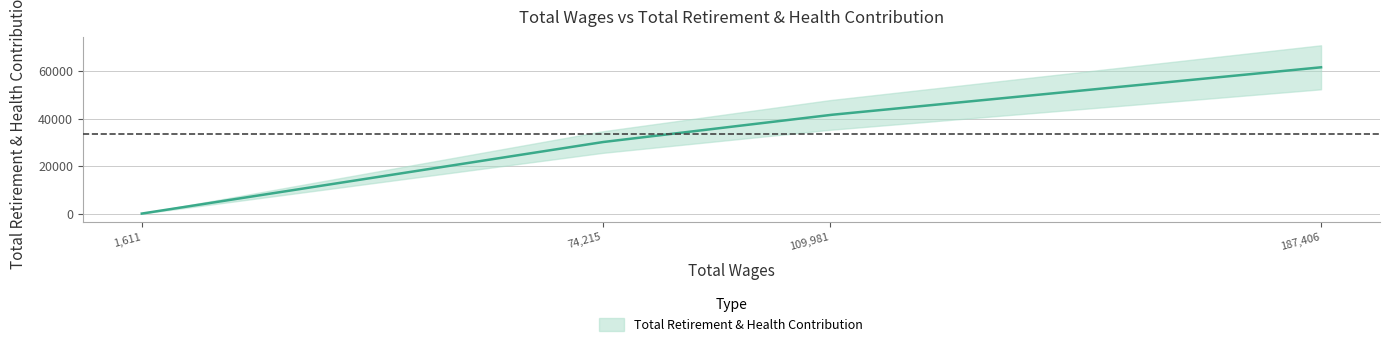

Between 1611.0 and 74215.0, which is larger?

74215.0